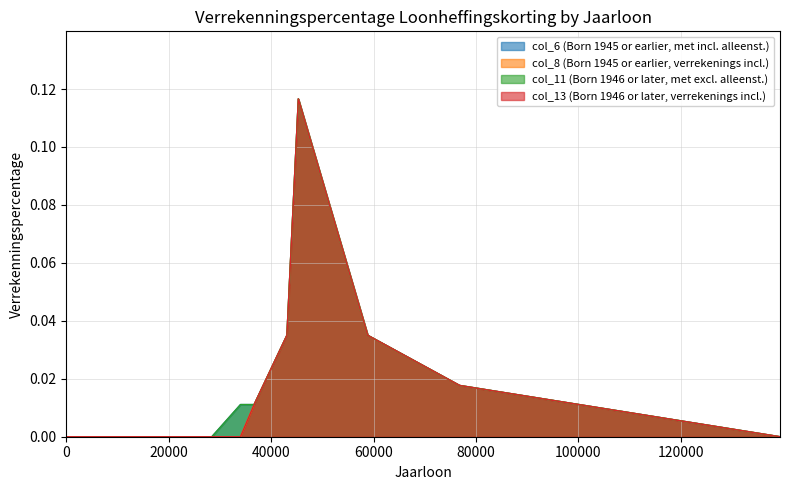

Which series has the largest total across all categories?

col_6 (Born 1945 or earlier, met incl. alleenst.)